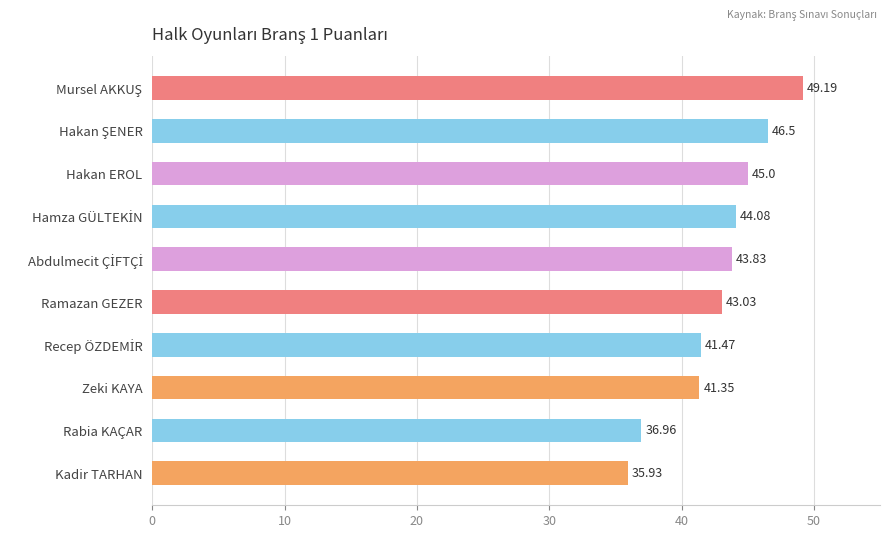

What is the label of the 10th bar from the top?

Kadir TARHAN